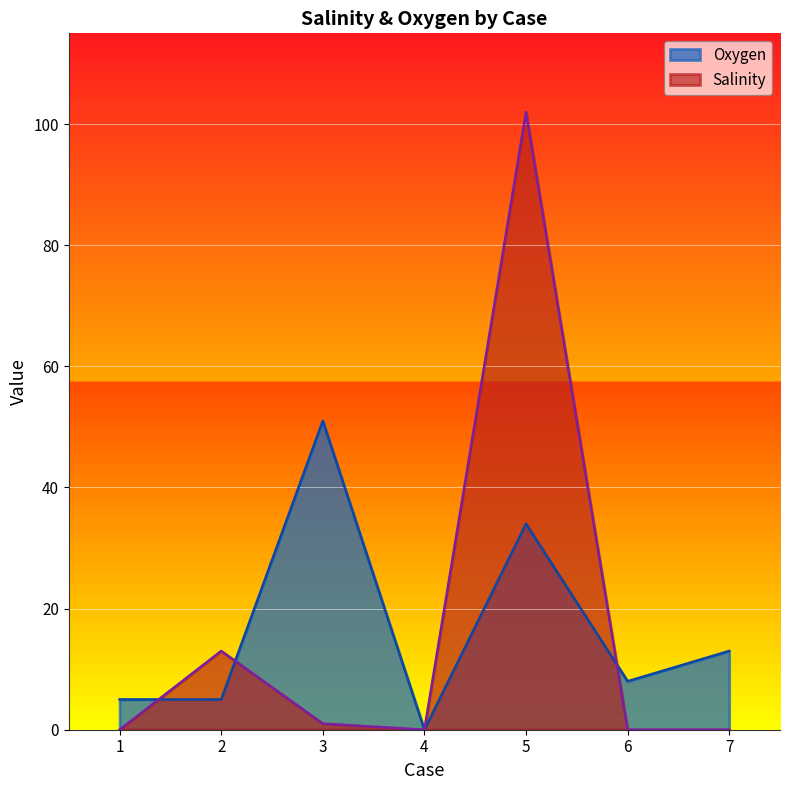

After their last crossing, which series has the higher values: Oxygen or Salinity?

Oxygen